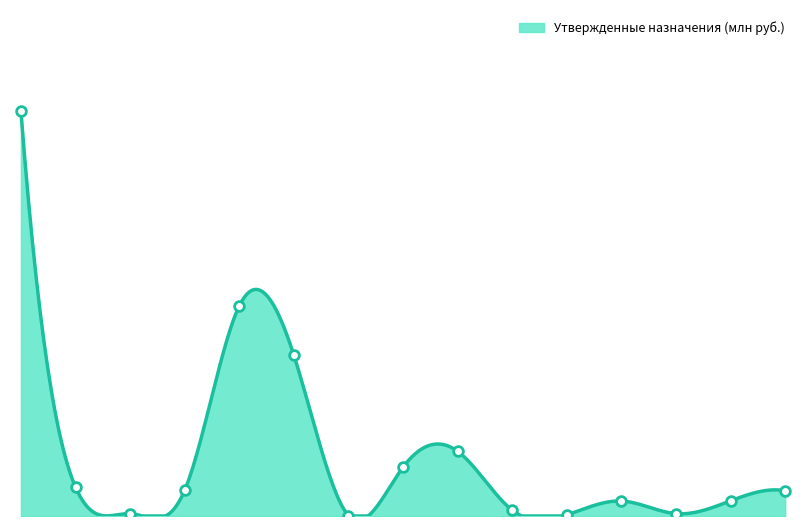

What is the ratio of the value at Функционирование Правительства to the value at Коммунальные услуги?

1.7